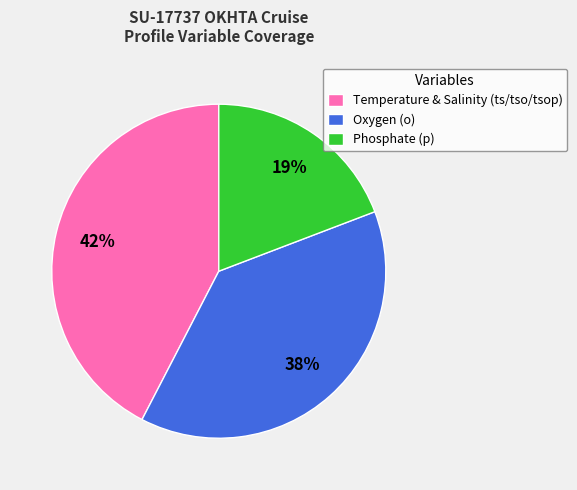

Which slice is the smallest?

Phosphate (p)